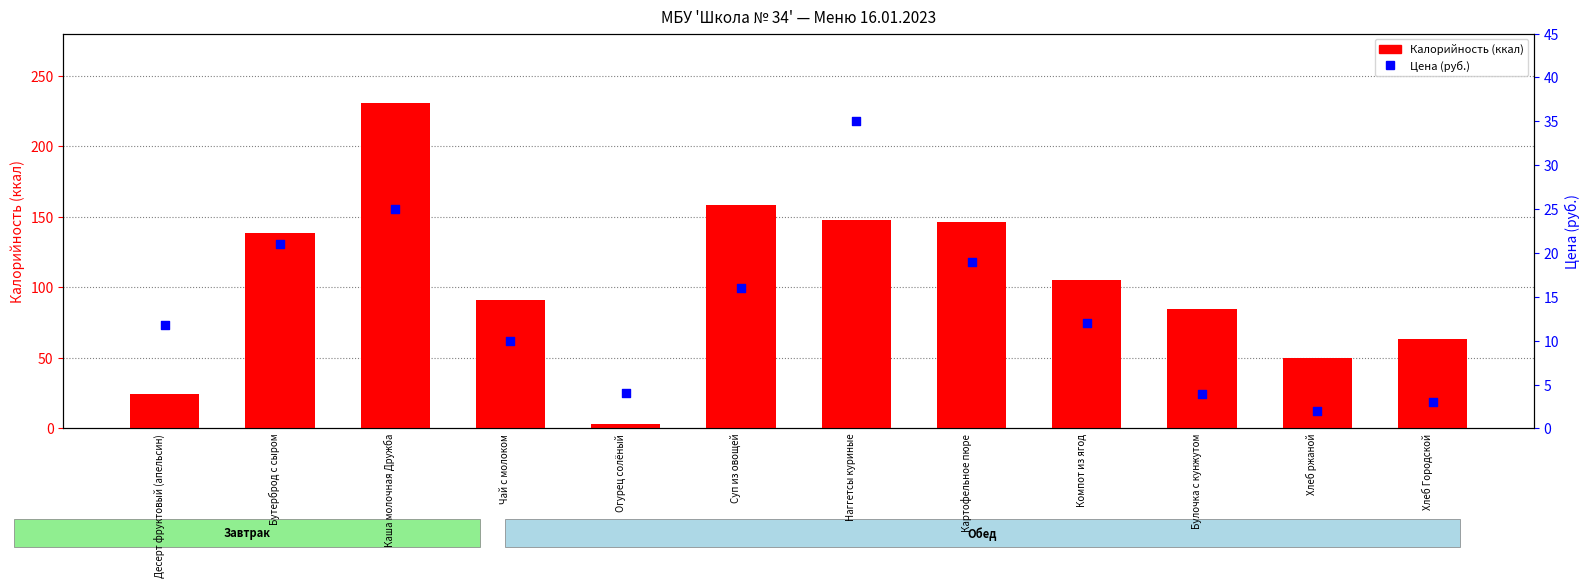

At how many categories does at least one series exceed 138?

5